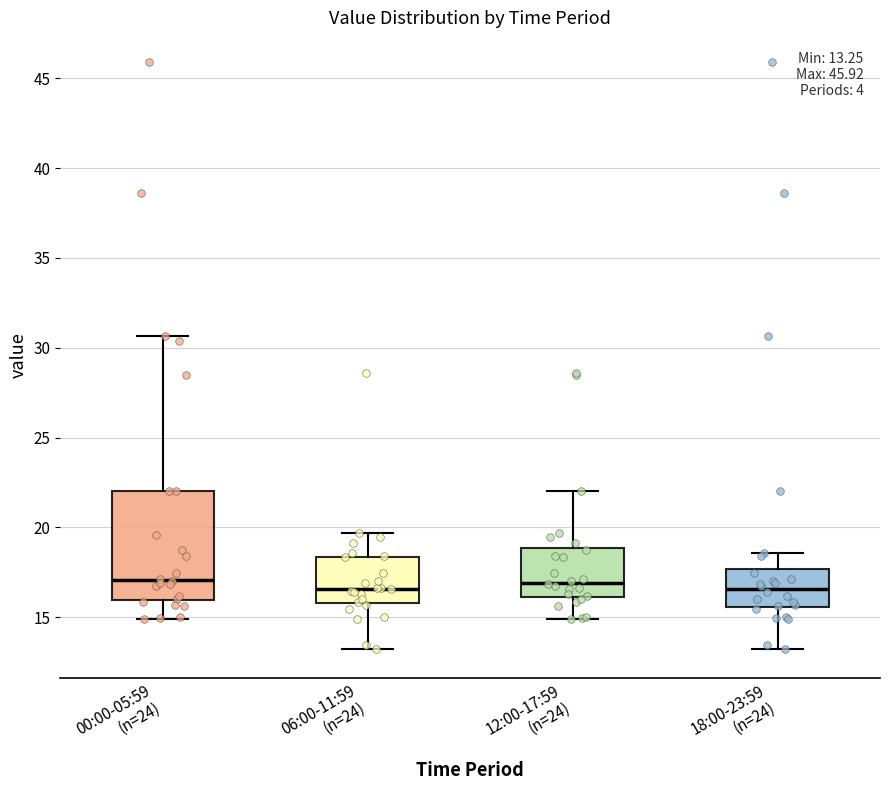

Comparing the boxes themselves (not the whiskers), which one is the tallest?

00:00-05:59 (n=24)